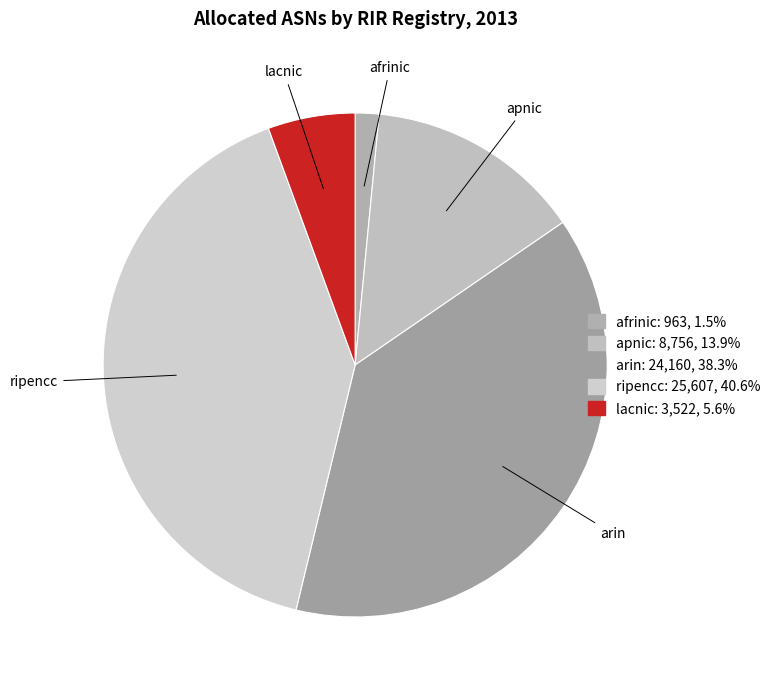

Rank the categories by value from highest to lowest.

ripencc, arin, apnic, lacnic, afrinic